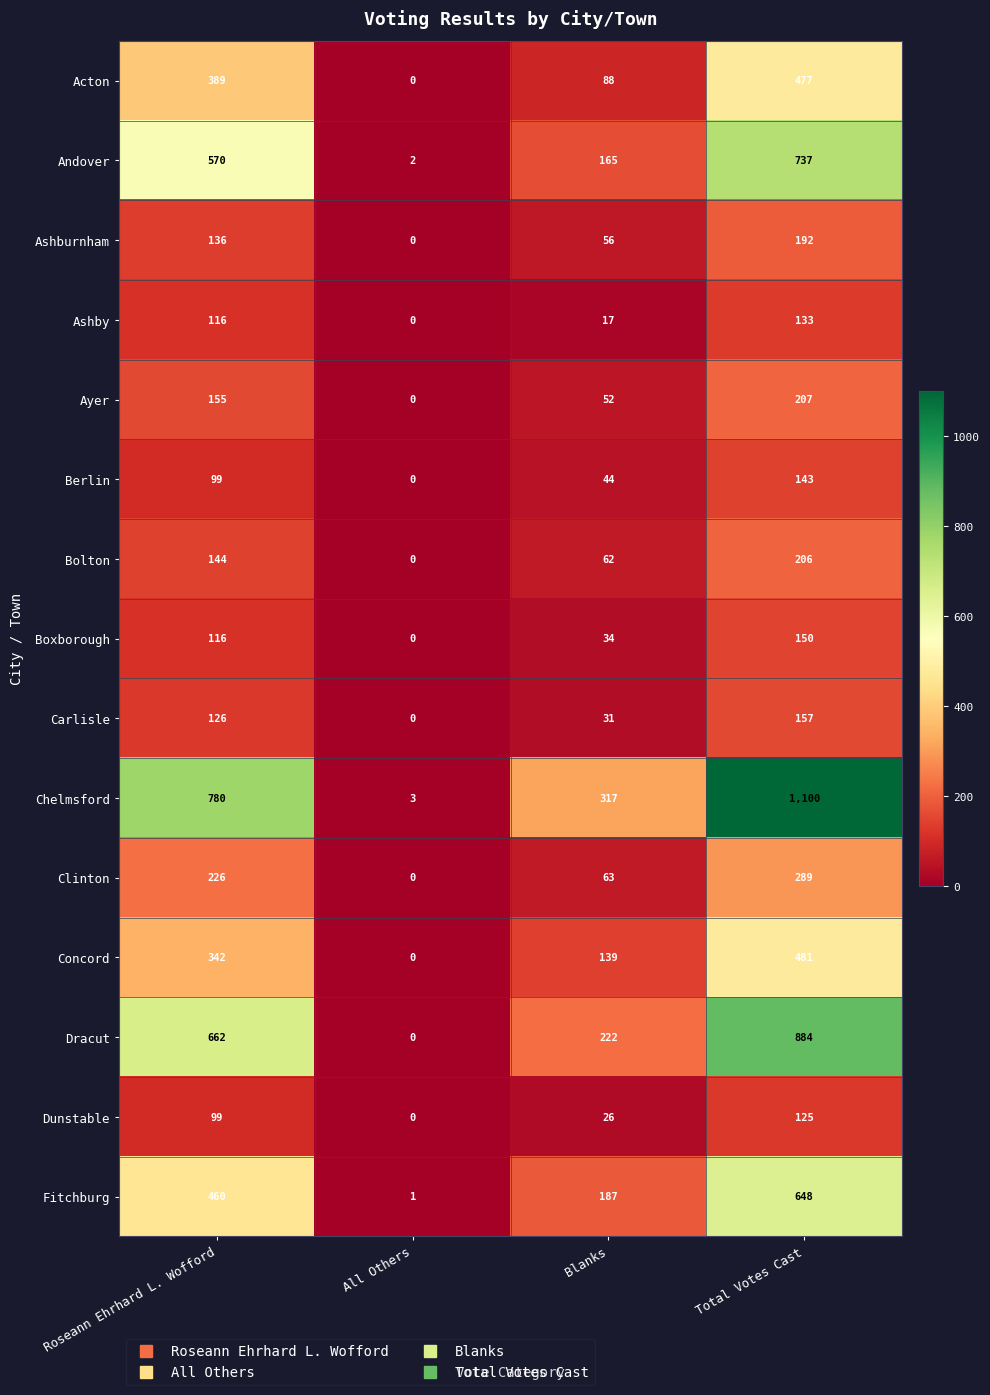

Which series has the largest range (max minus min)?

Chelmsford